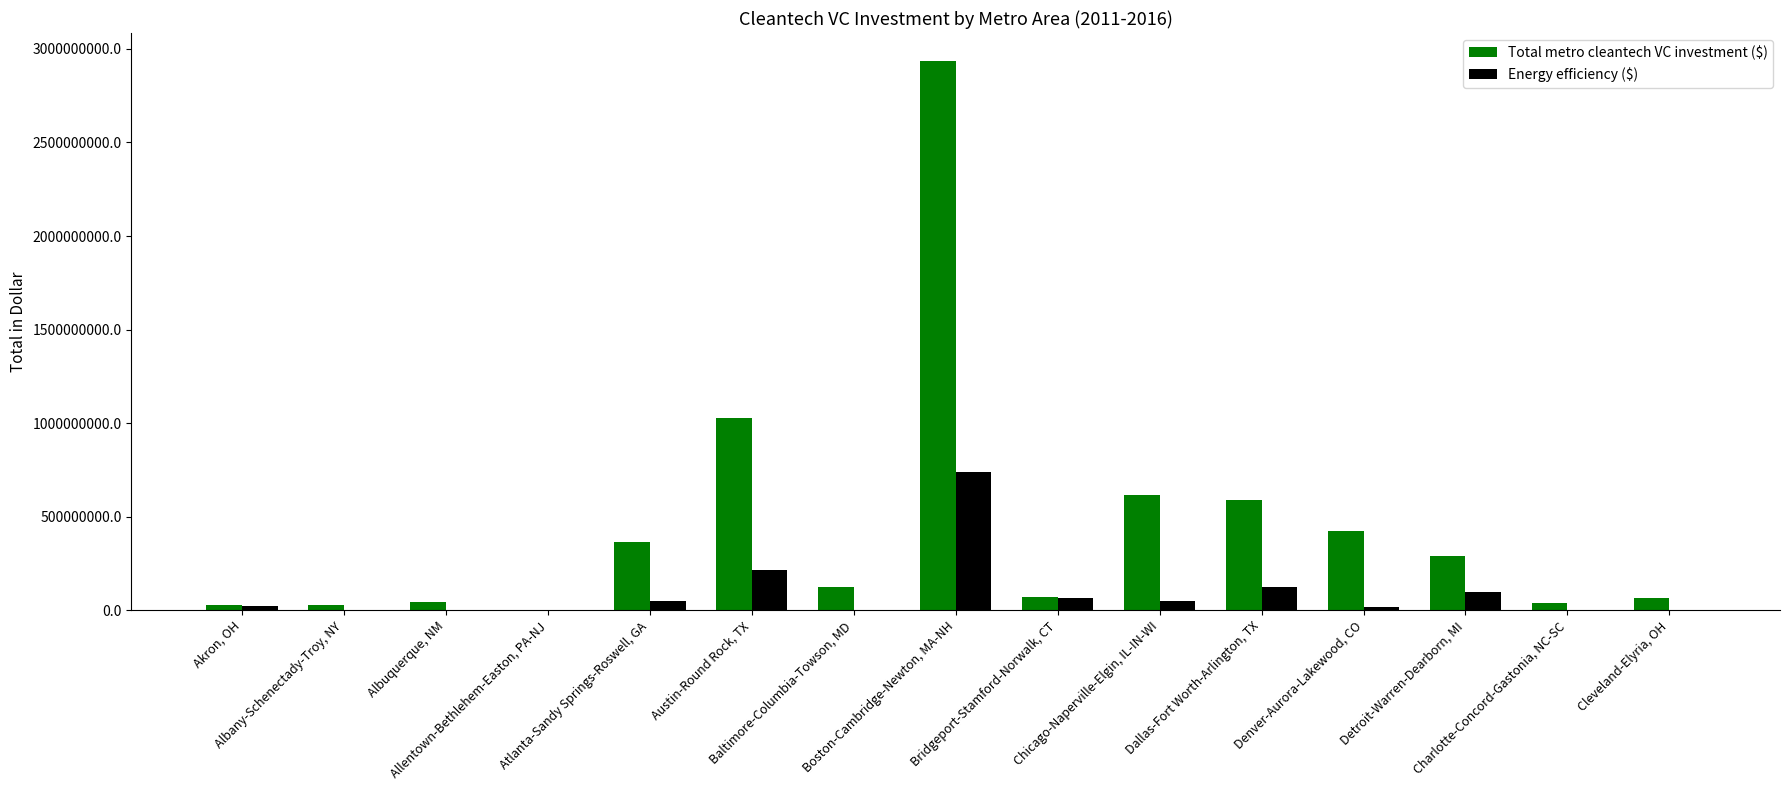

Which category has the highest value in the Total metro cleantech VC investment ($) series?

Boston-Cambridge-Newton, MA-NH